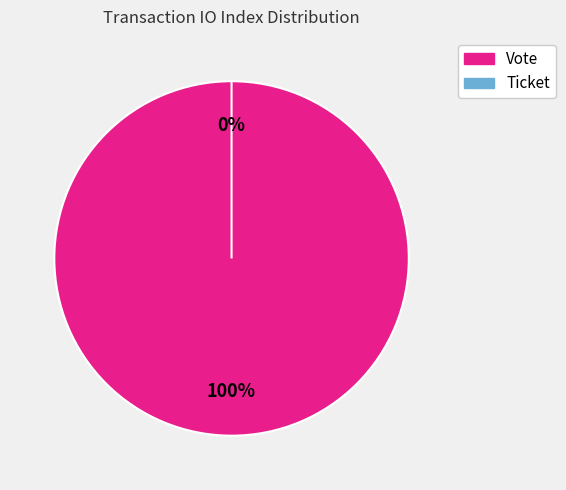

Which slice is the smallest?

Ticket